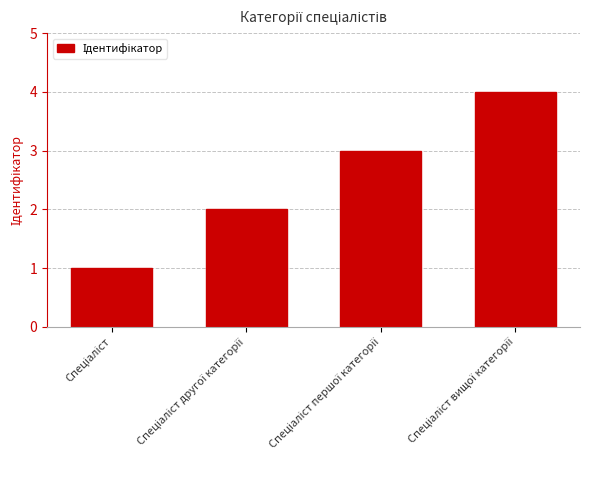

What is the greatest value displayed?

4